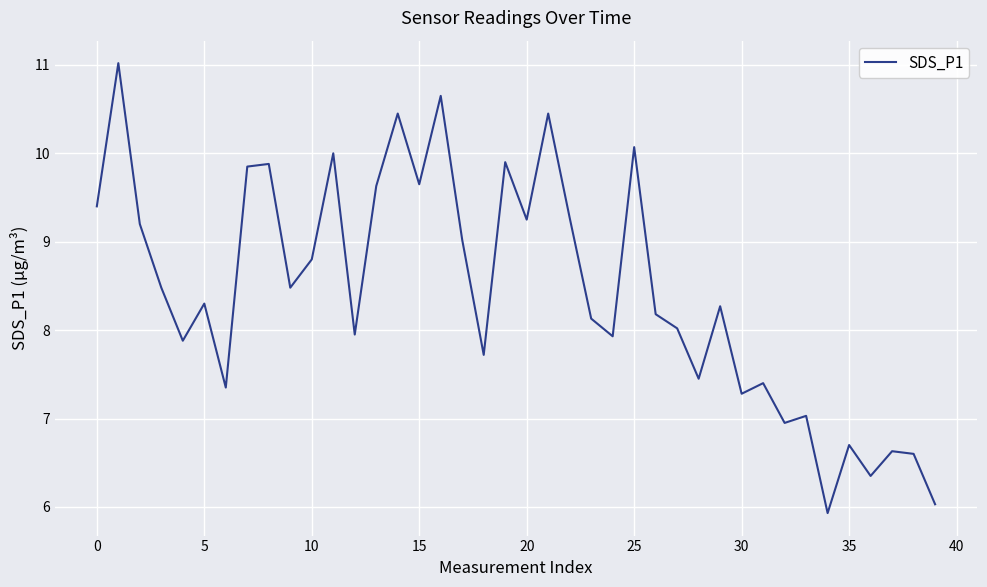

What is the difference between the maximum and minimum values?

5.1